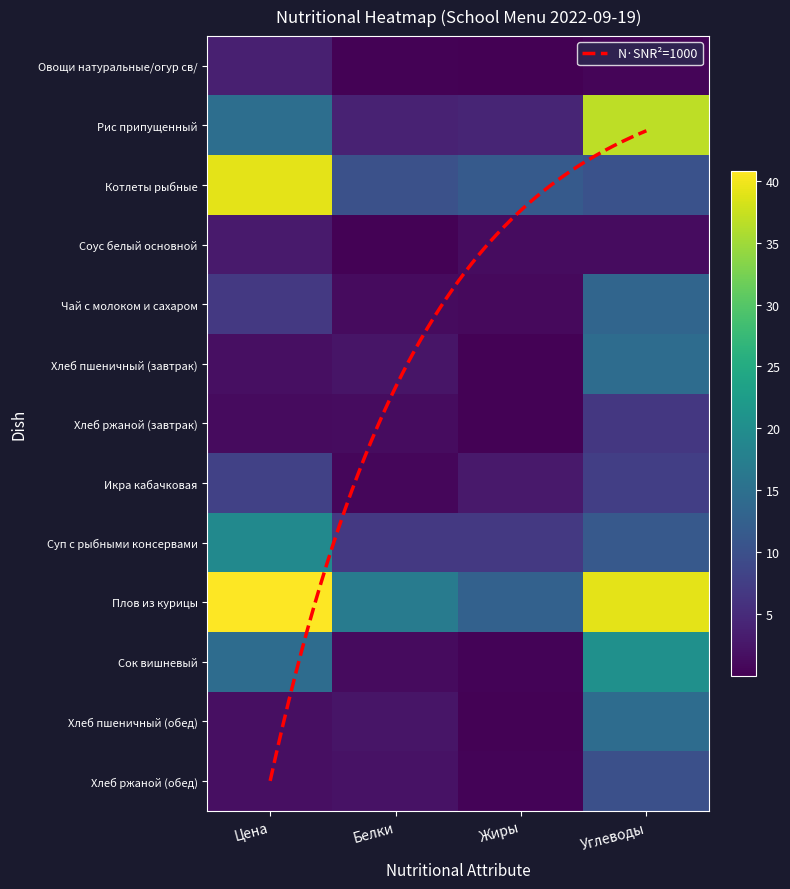

How many series are shown in this chart?

13